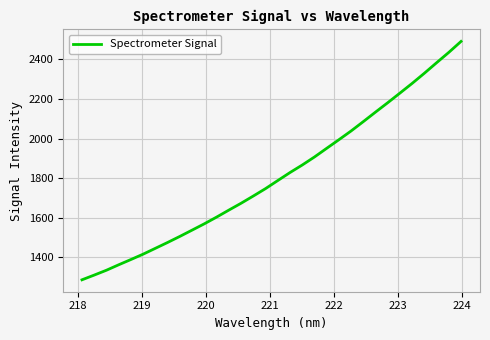

What is the difference between the maximum and minimum values?

1203.5